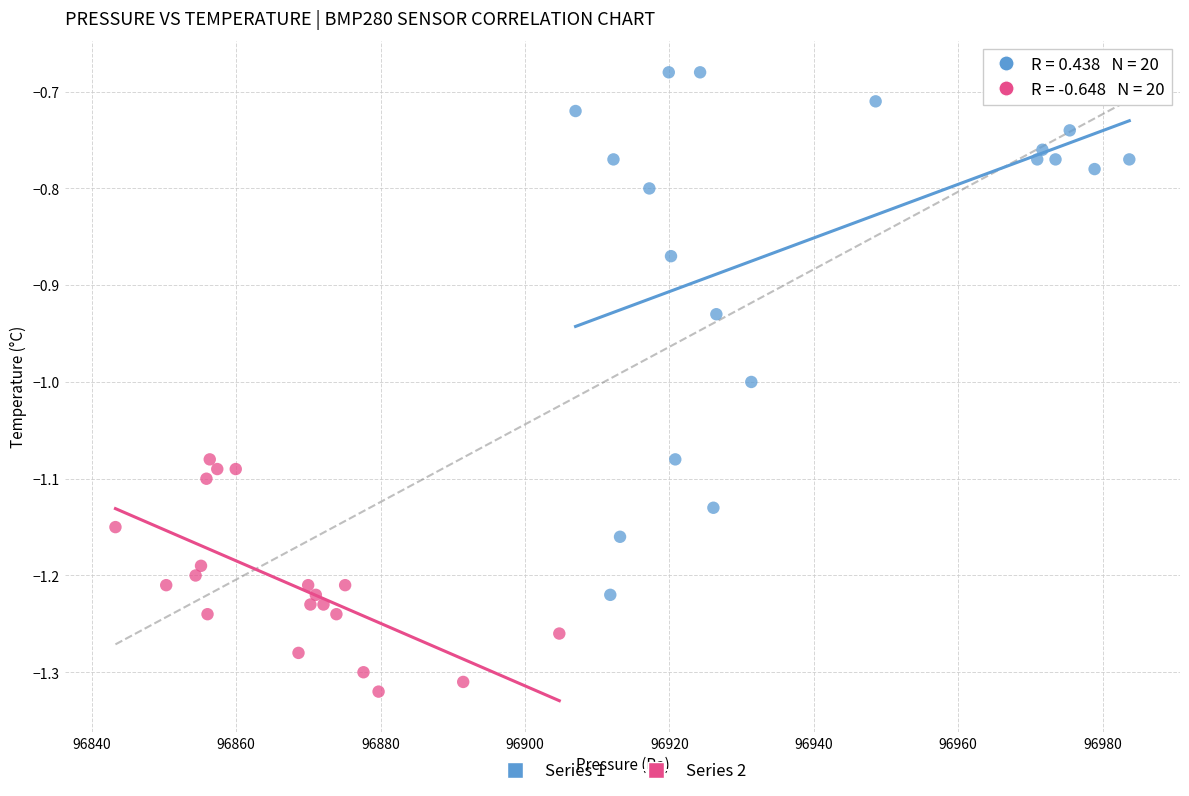

Which series reaches the maximum Y coordinate?

Series 1